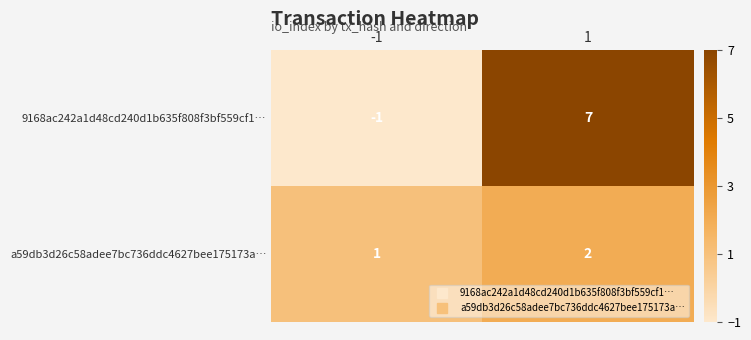

Which series has the largest range (max minus min)?

9168ac242a1d48cd240d1b635f808f3bf559cf1…